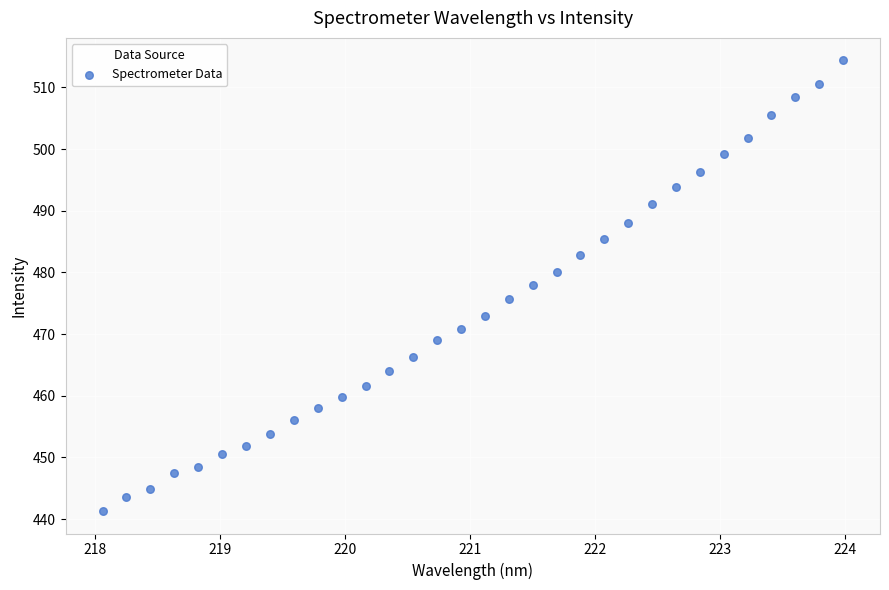

What is the range of Y values (max minus min)?

73.0